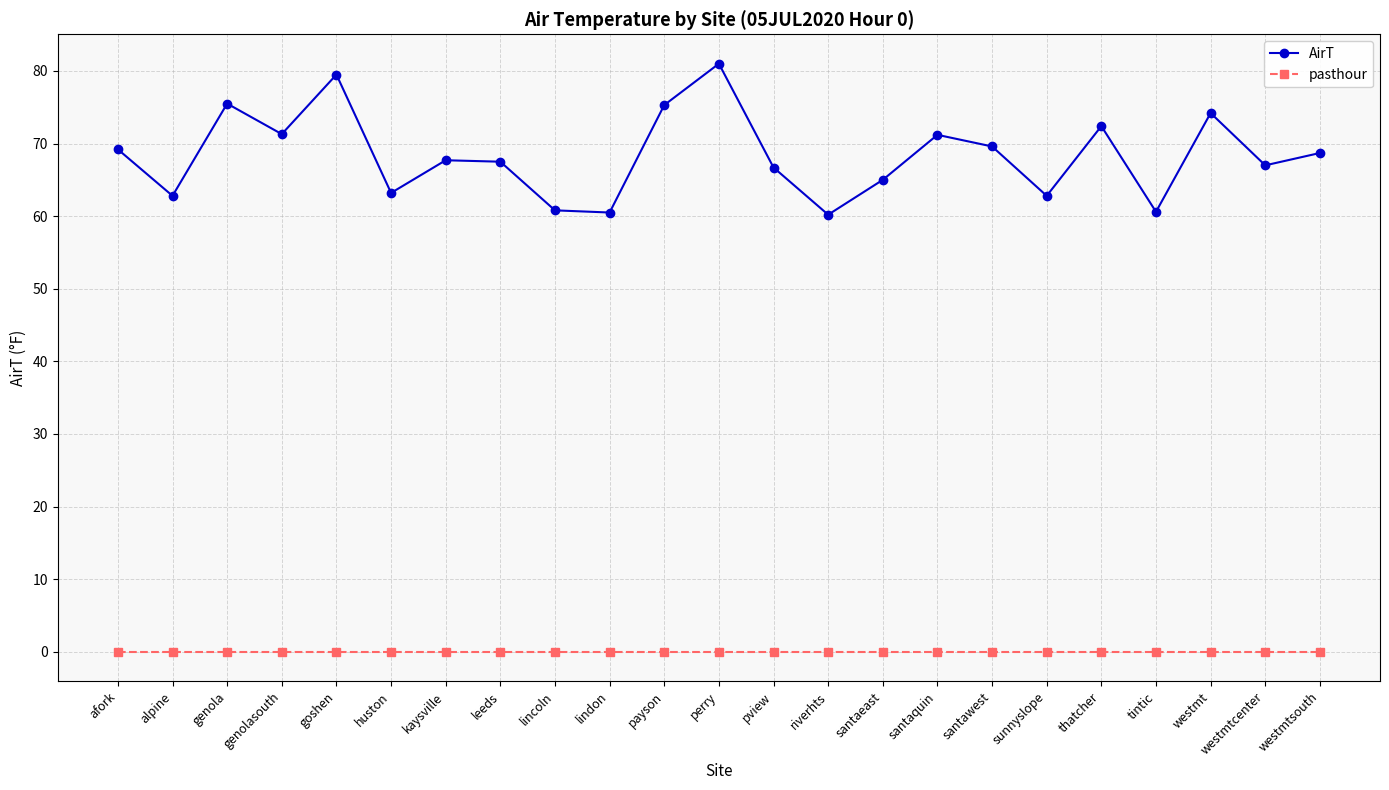

Which series has the widest spread of values?

AirT